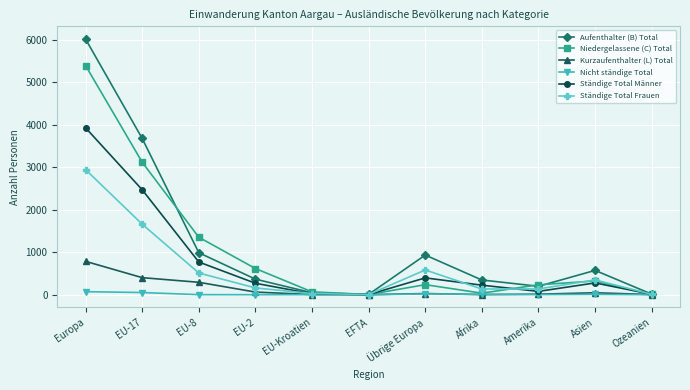

How many interior local peaks does the Aufenthalter (B) Total series have?

2